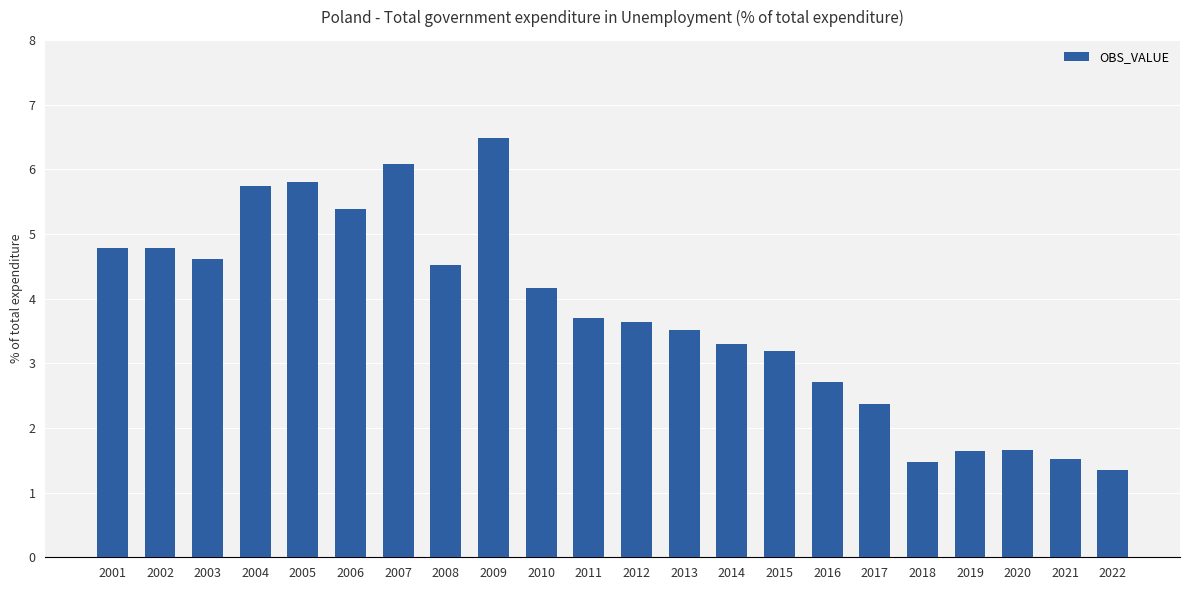

What is the value of the 5th bar from the left?

5.8